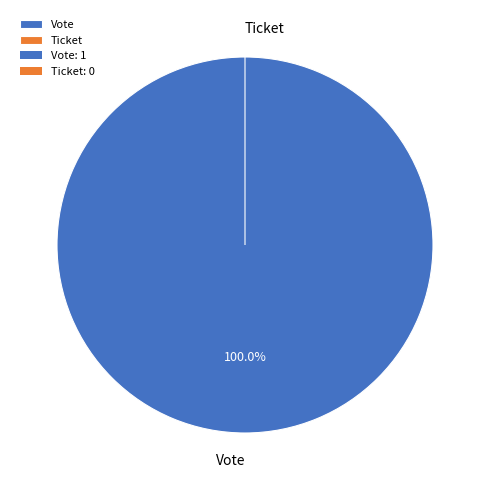

Which slice represents more than half of the pie?

Vote